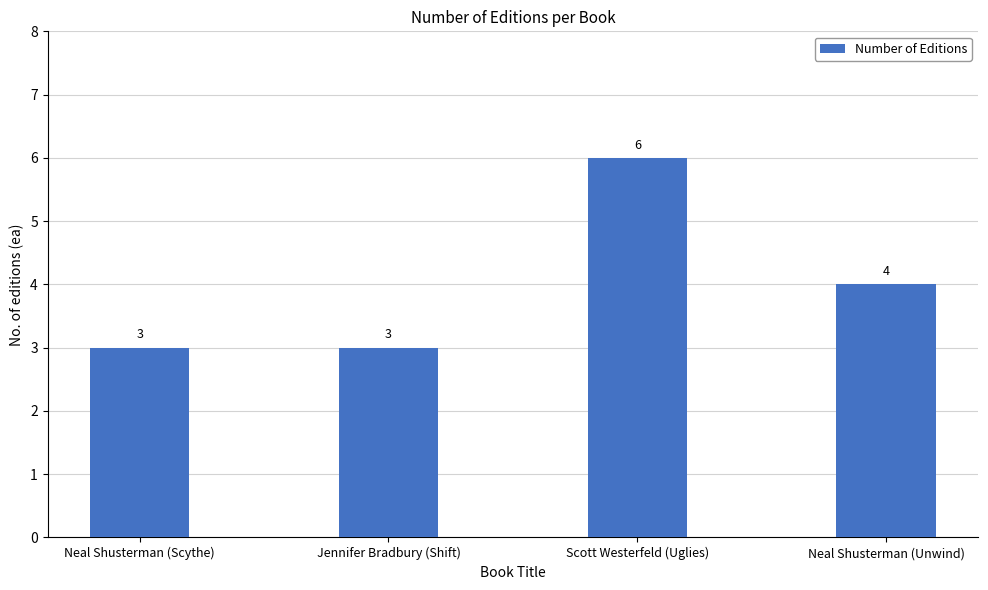

What is the sum of the values at Scott Westerfeld (Uglies) and Jennifer Bradbury (Shift)?

9